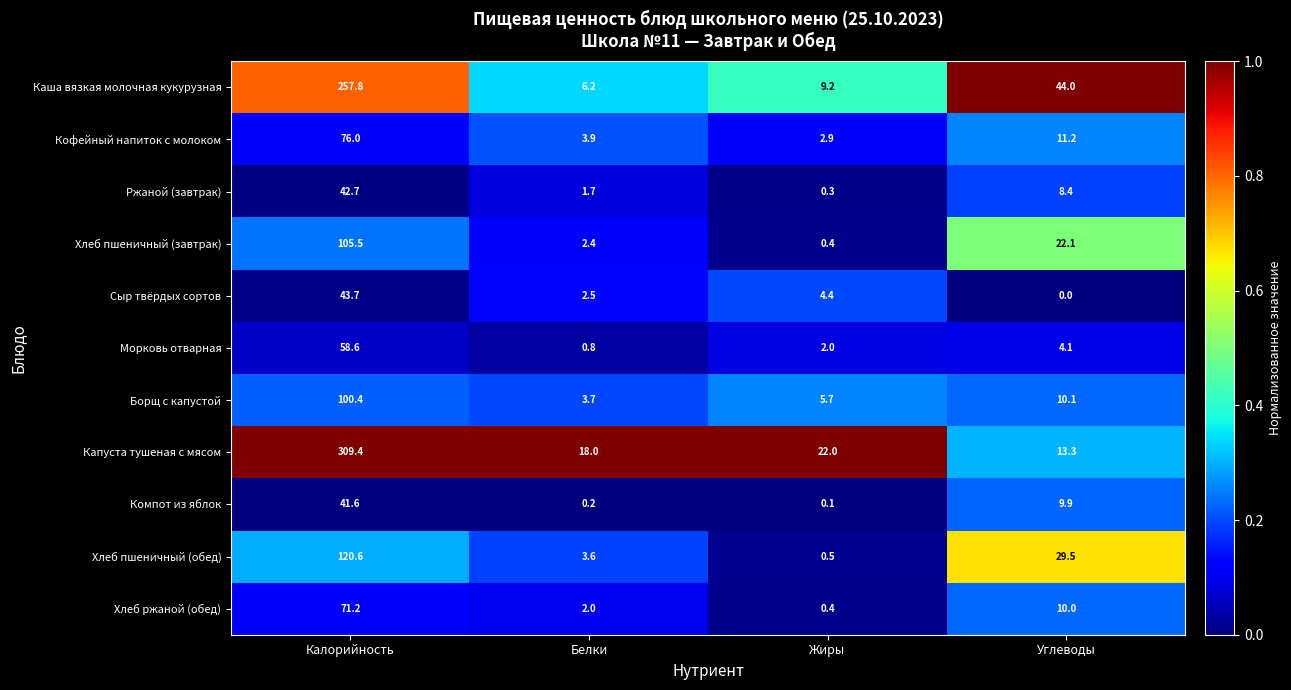

Rank the series by their maximum value, from highest to lowest.

Капуста тушеная с мясом, Каша вязкая молочная кукурузная, Хлеб пшеничный (обед), Хлеб пшеничный (завтрак), Борщ с капустой, Кофейный напиток с молоком, Хлеб ржаной (обед), Морковь отварная, Сыр твёрдых сортов, Ржаной (завтрак), Компот из яблок